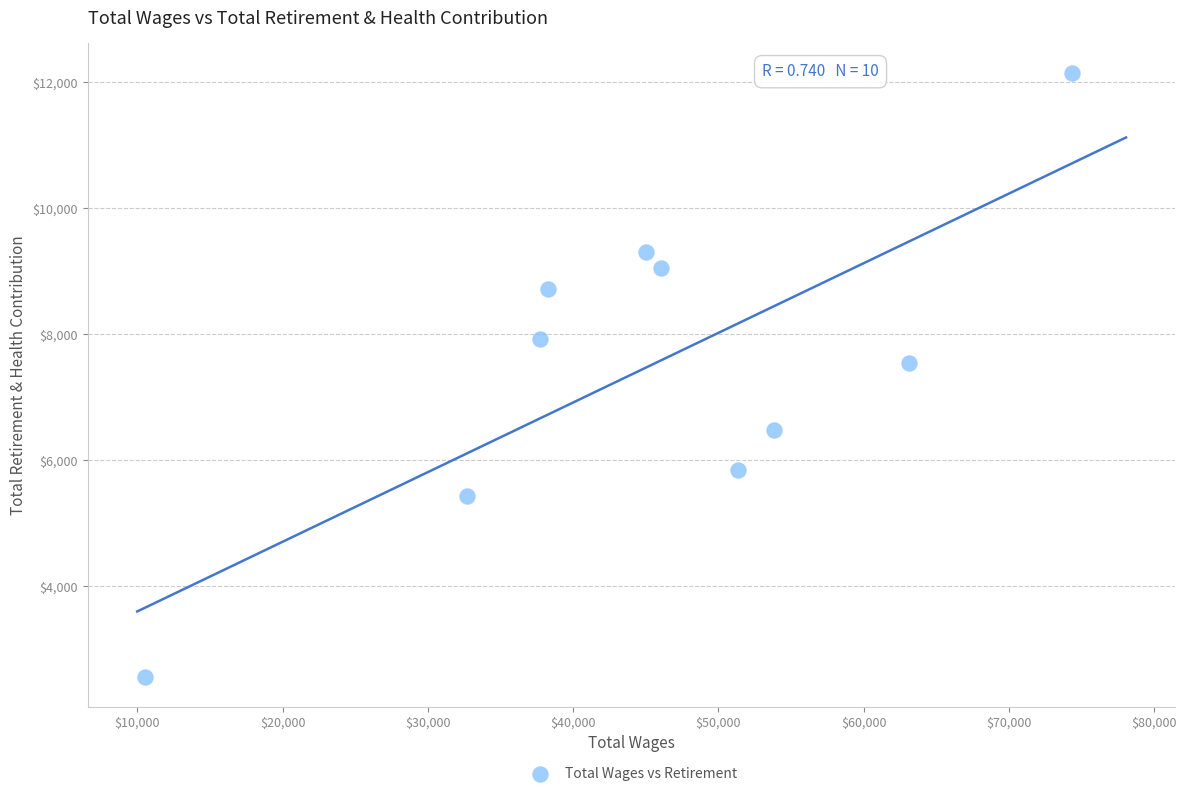

What Y value in the scatter plot is closest to 7354?

7544